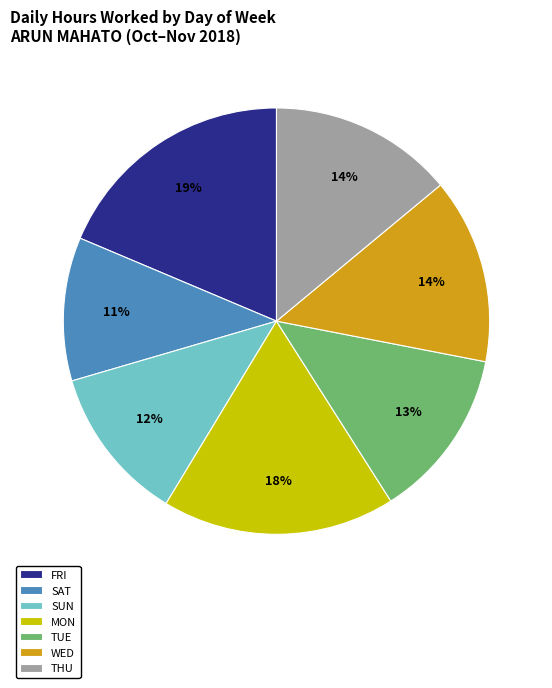

The SAT slice represents 1% of the pie. True or false?

False